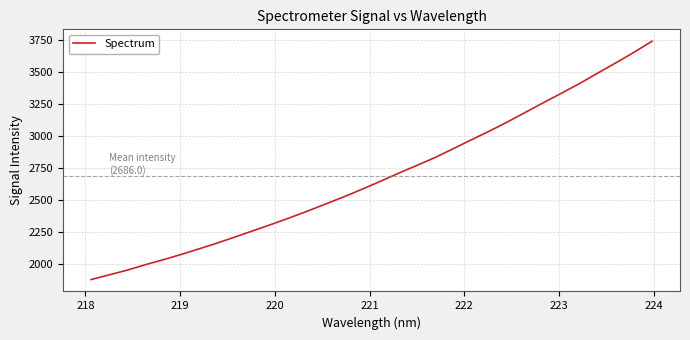

Does the chart have visible grid lines?

Yes